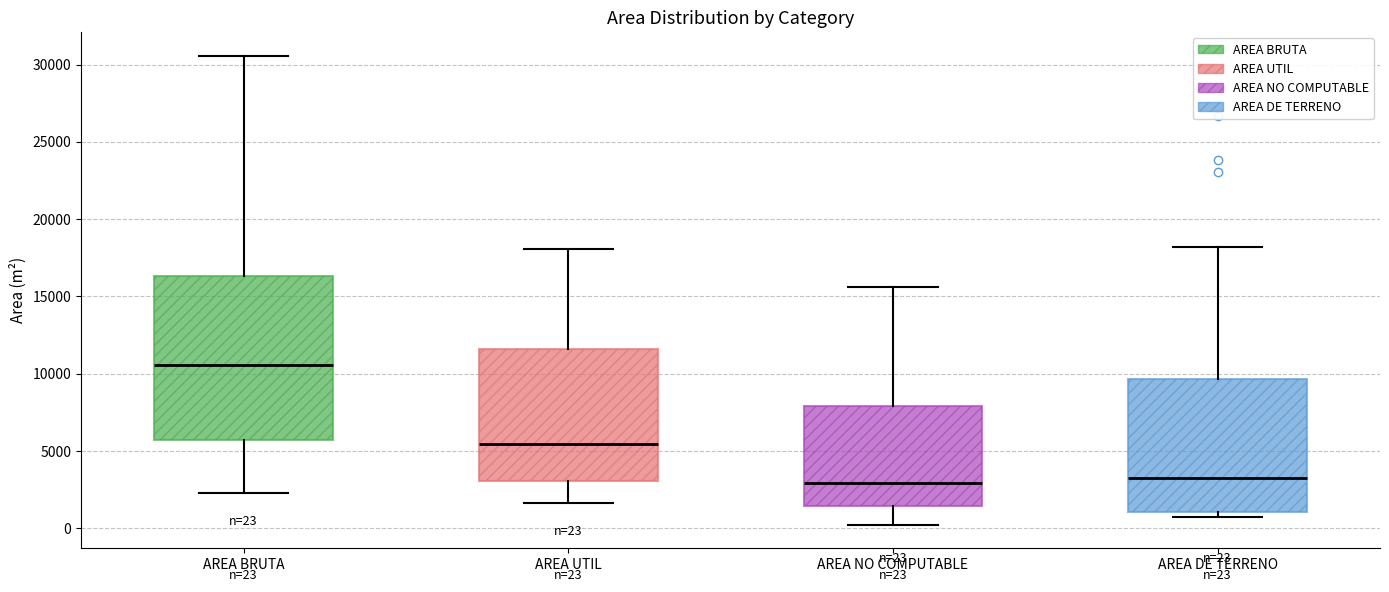

Which box is the tallest, from its lower edge to its upper edge?

AREA BRUTA